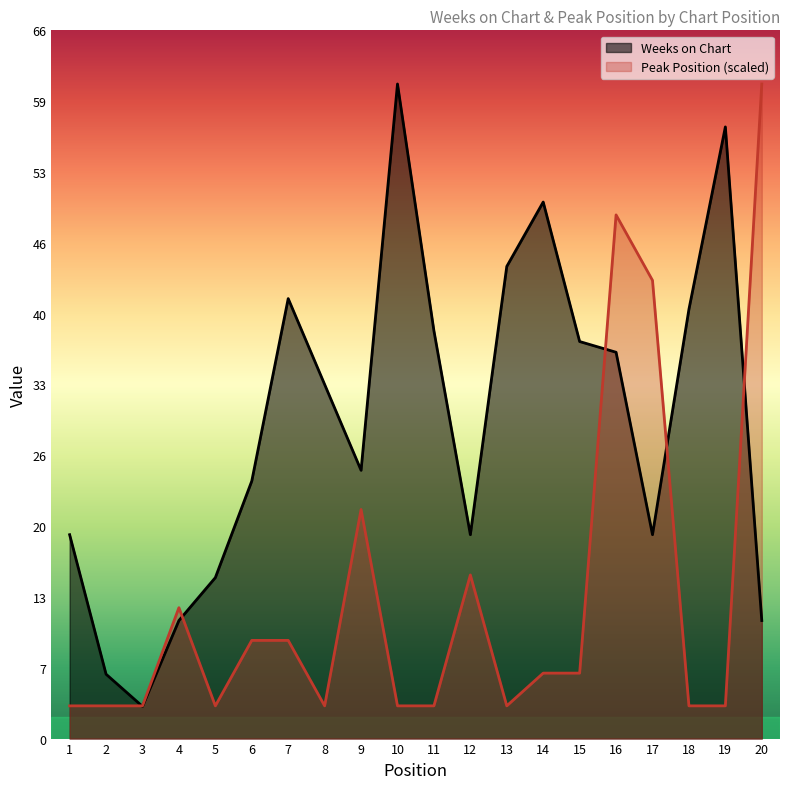

True or false: Peak Position has a value of 48.8 at 16.

True